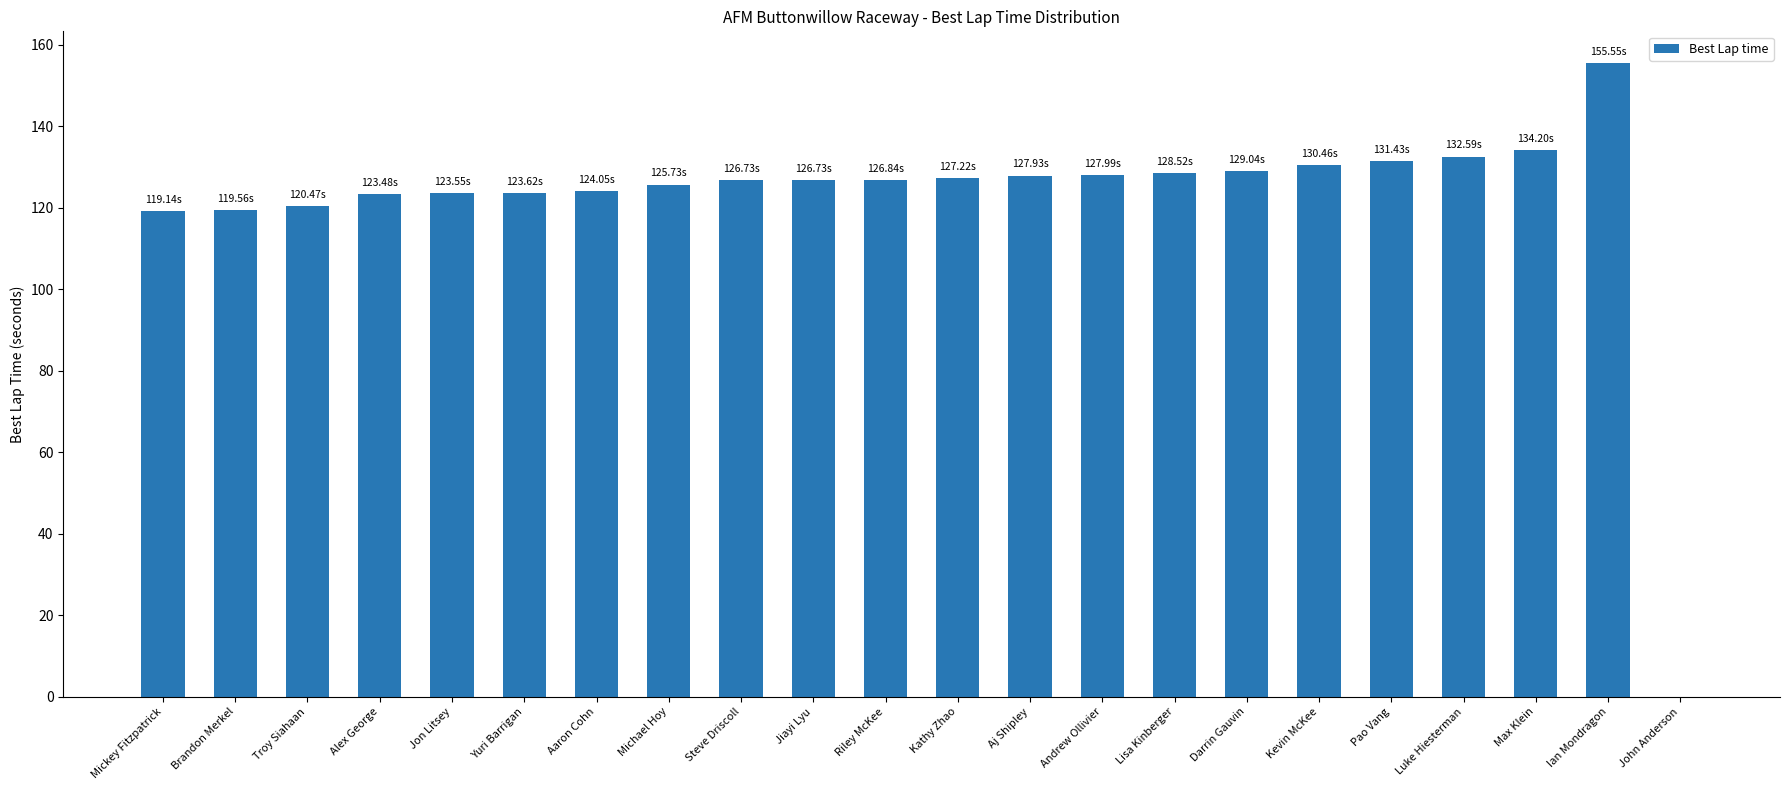

Count the number of categories in the chart.

22